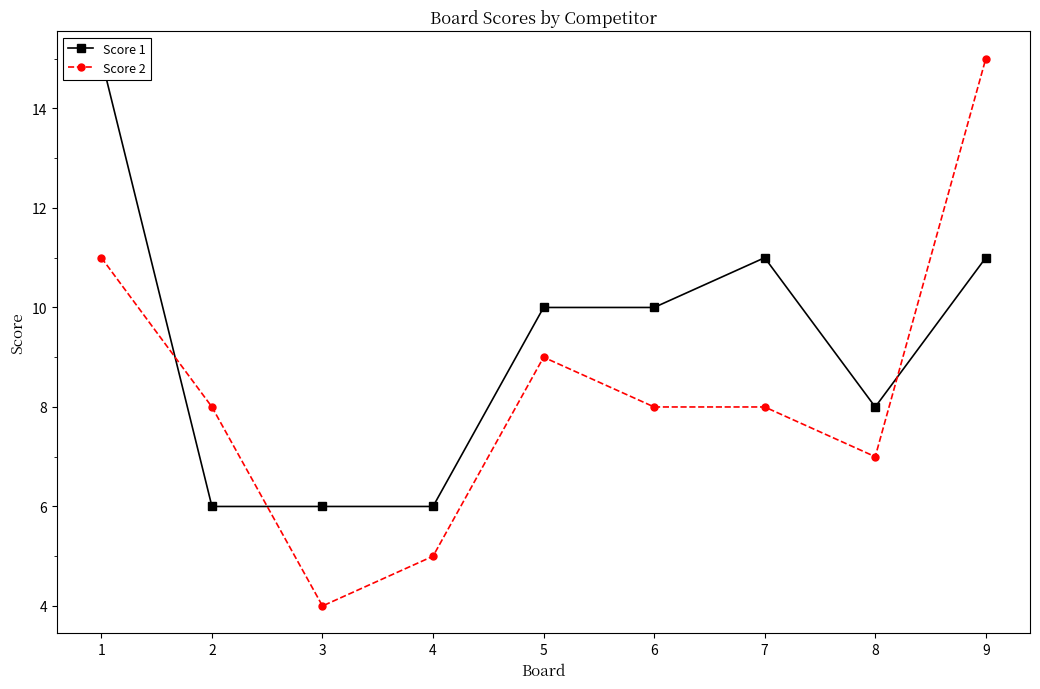

Reading left to right, what are all the values shown in this chart?

Score 1: 15	6	6	6	10	10	11	8	11
Score 2: 11	8	4	5	9	8	8	7	15